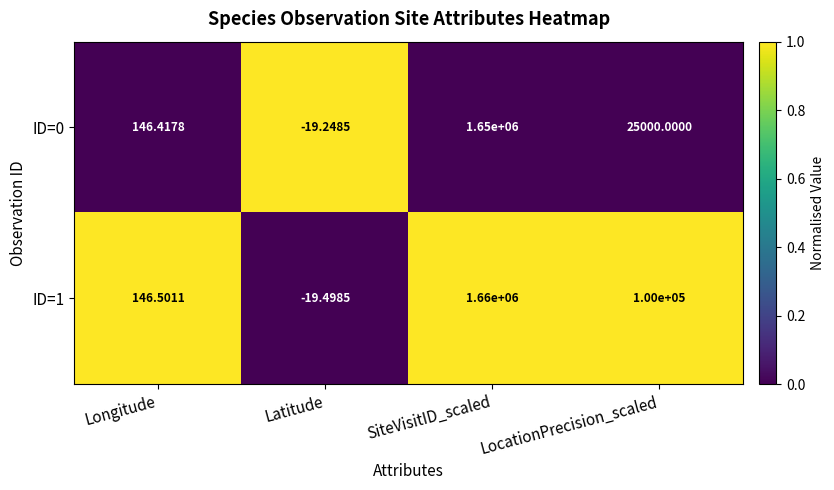

At which category is the sum across all series the highest?

SiteVisitID_scaled